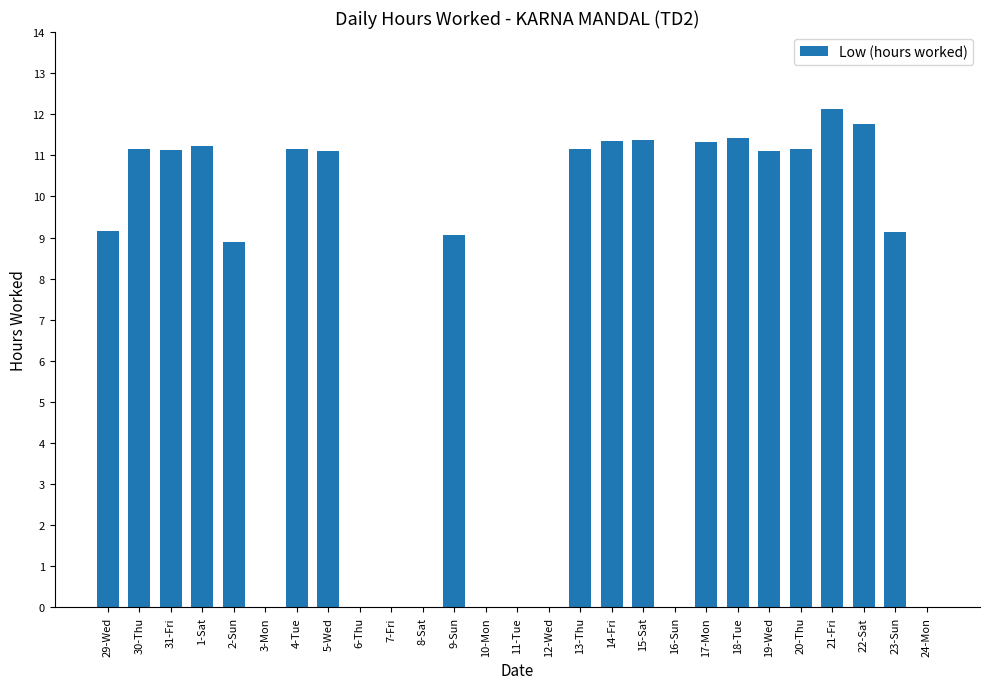

What is the average value?

7.2